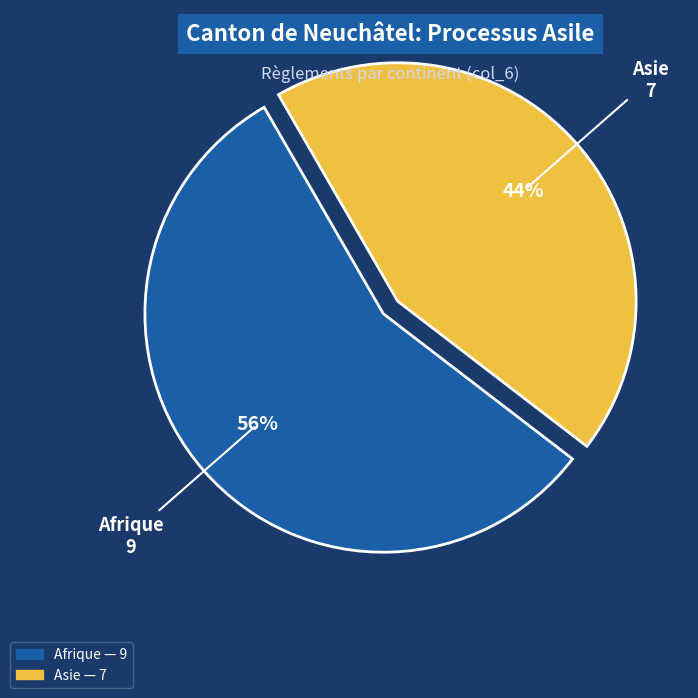

To the nearest percent, what is the average slice percentage?

50%